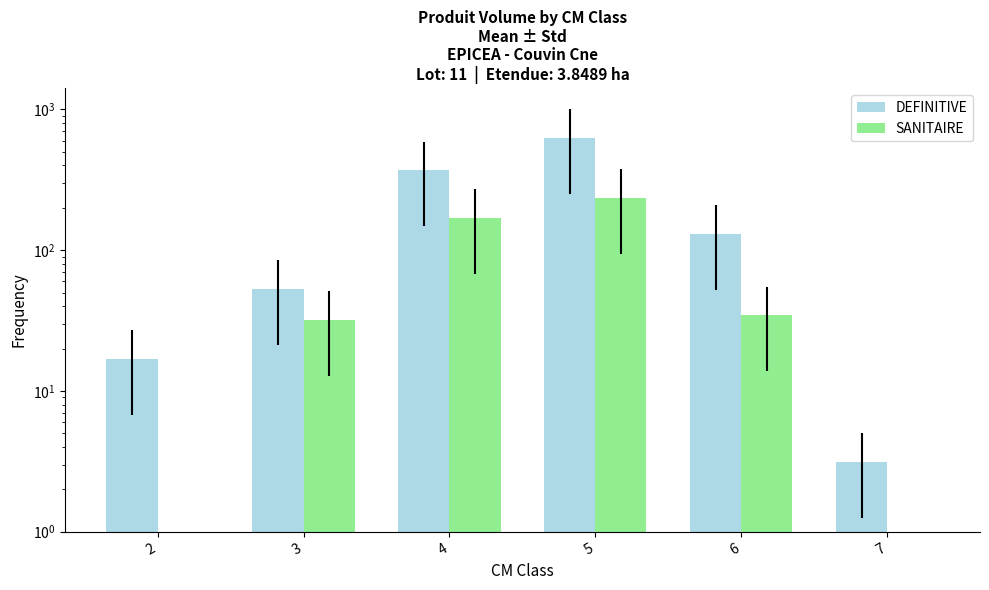

Reading right to left, what are all the values shown in this chart?

DEFINITIVE: 3.1	130.5	630.8	369.3	52.9	16.8
SANITAIRE: 0.0	34.4	234.3	168.7	31.9	0.0